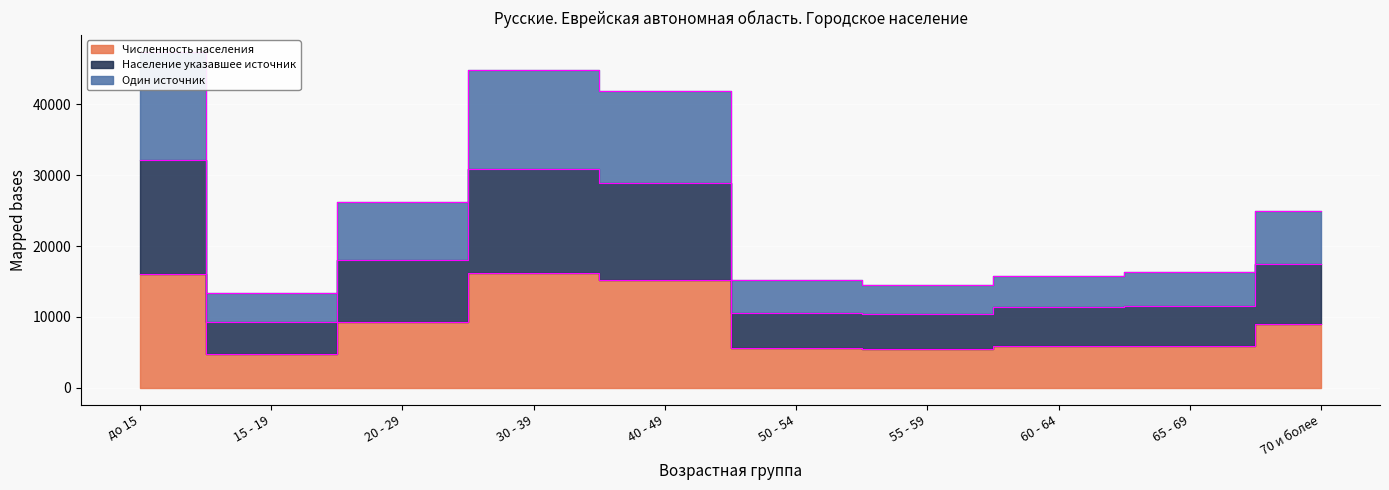

Which label corresponds to the largest value in the chart?

до 15